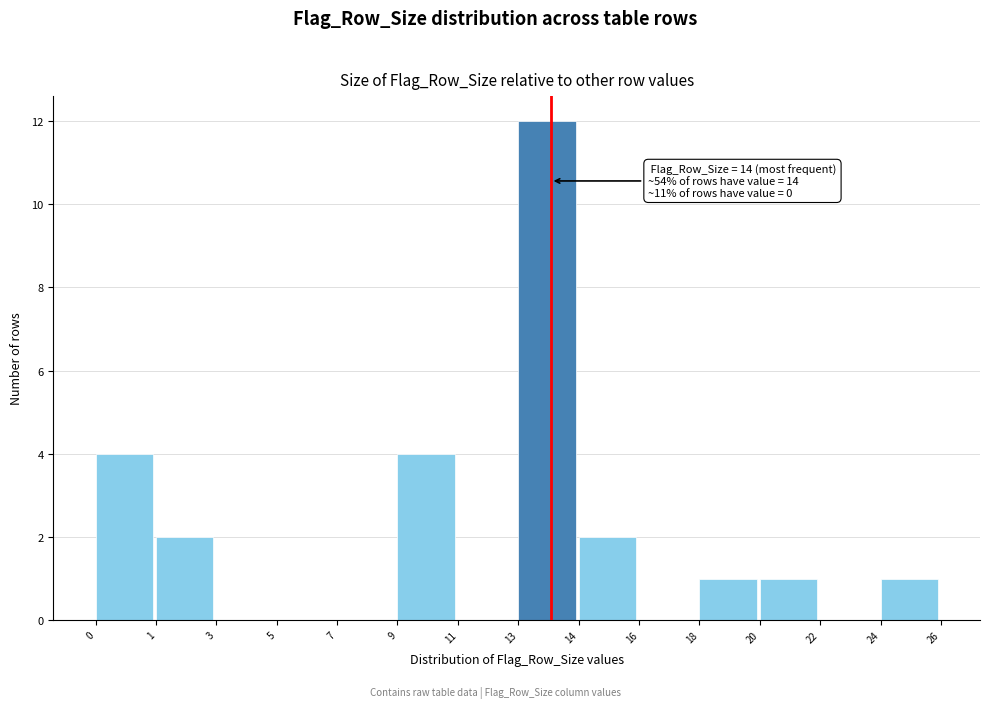

Reading left to right, list all the values displayed in this chart.

0=4	1=2	3=0	5=0	7=0	9=4	11=0	13=12	14=2	16=0	18=1	20=1	22=0	24=1